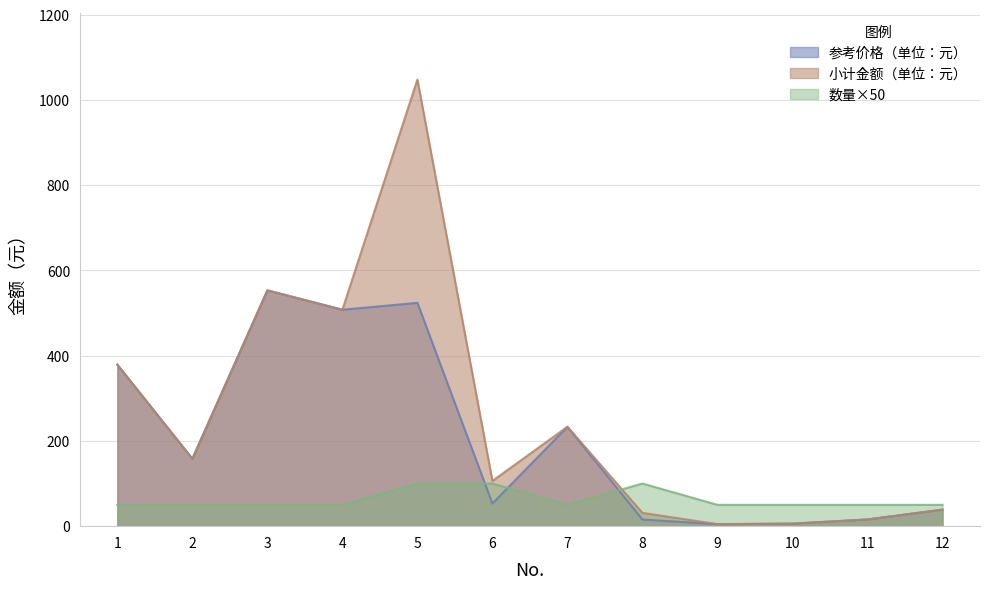

At how many categories does at least one series exceed 278?

4